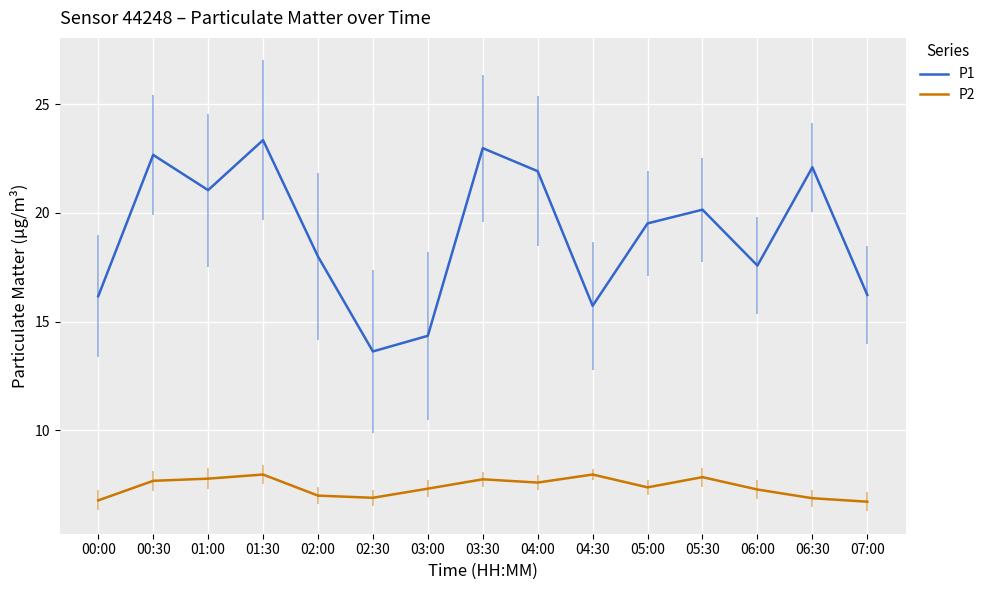

What is the difference between the maximum and minimum values in the P1 series?

9.7